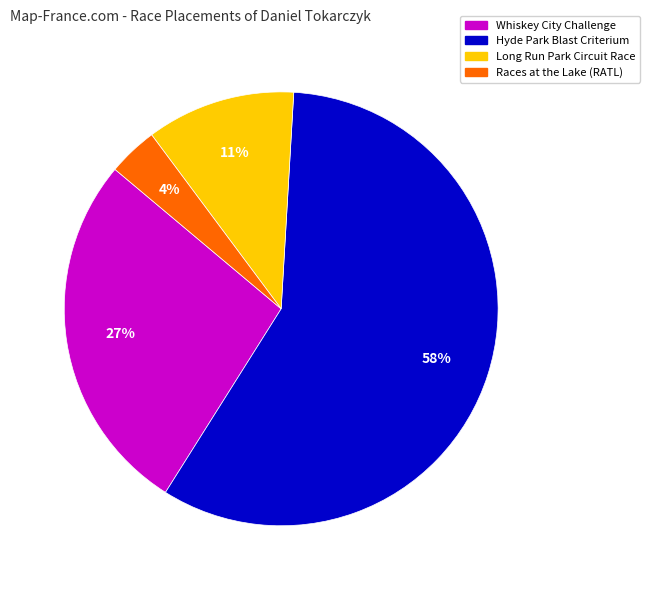

Is there a majority slice in this chart?

Yes